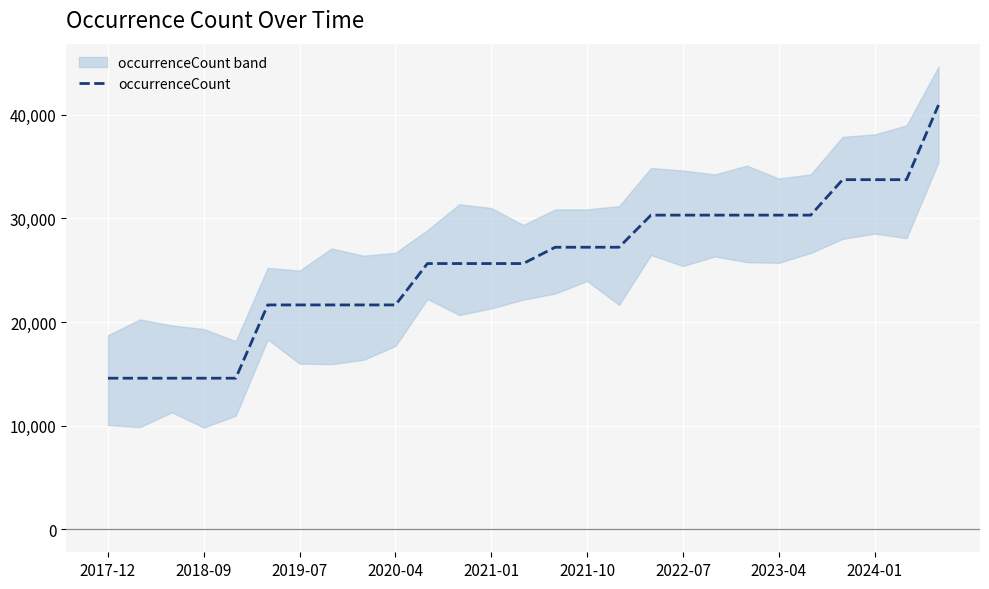

The value of occurrenceCount at 2019-07 is 11488. True or false?

False